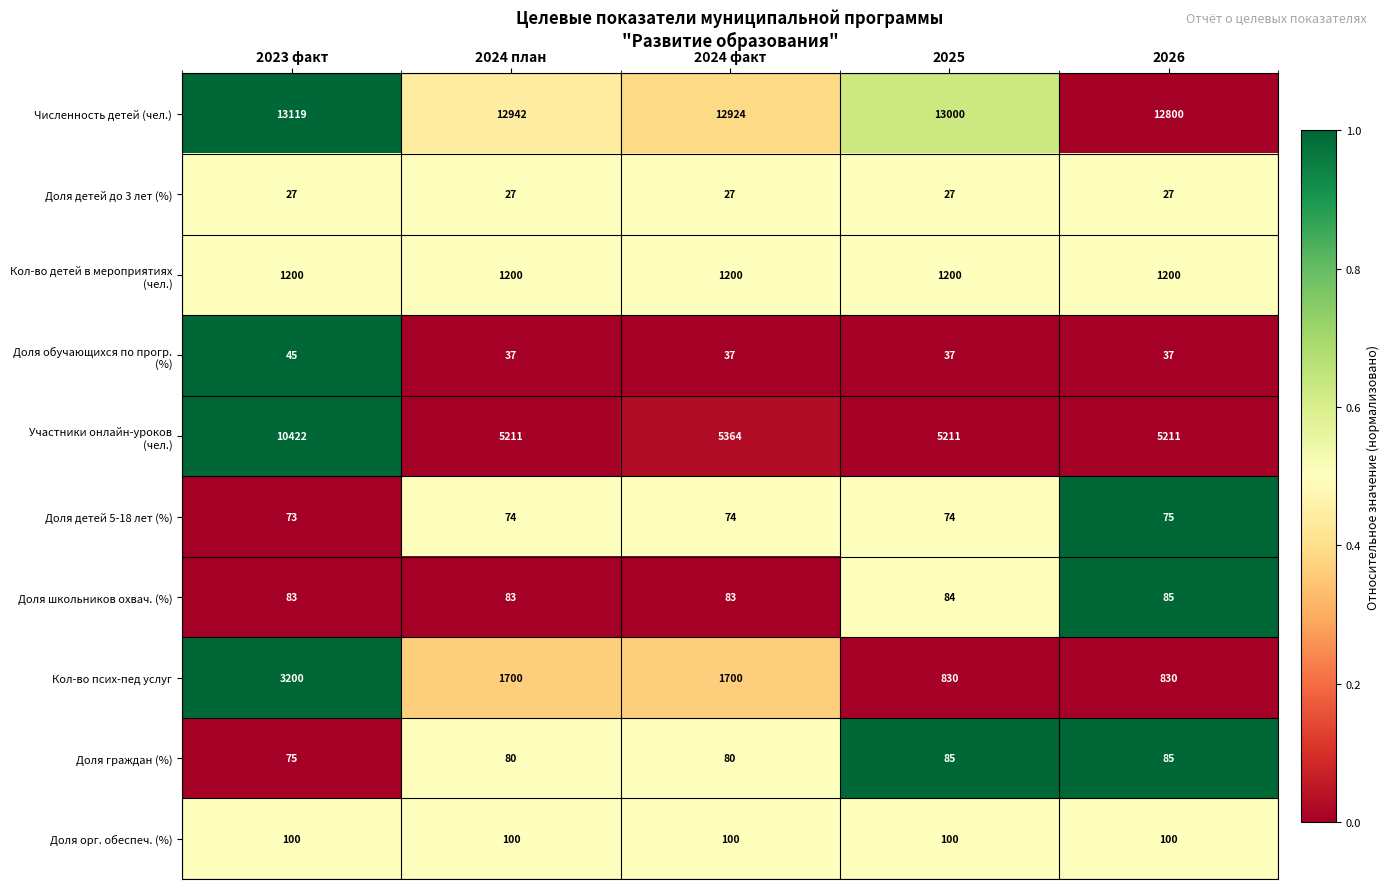

How many series are shown in this chart?

10